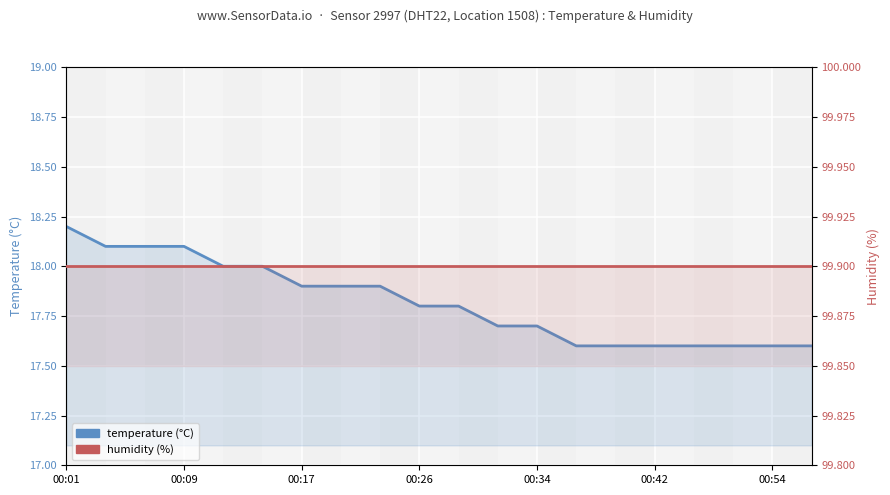

True or false: temperature and humidity cross at least once.

False